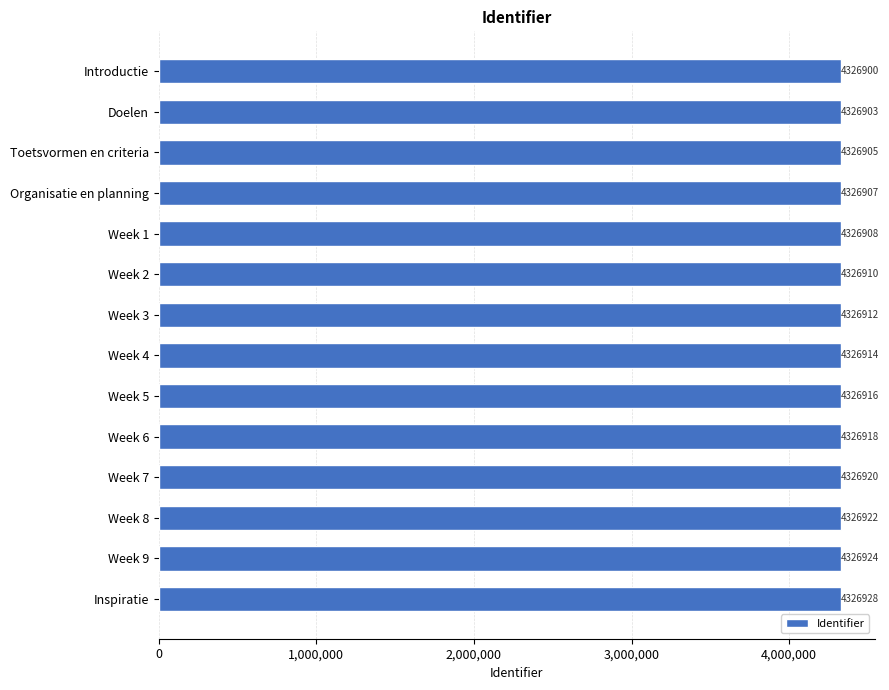

Approximately how many times larger is the value at Week 1 compared to Organisatie en planning?

1.0